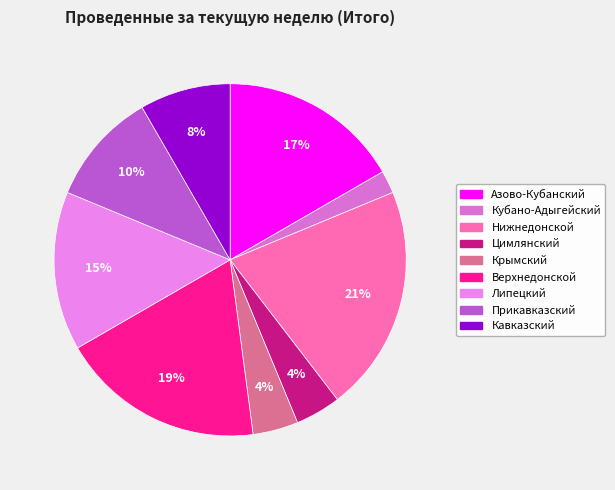

To the nearest percent, what percentage of the pie is Кубано-Адыгейский?

2%